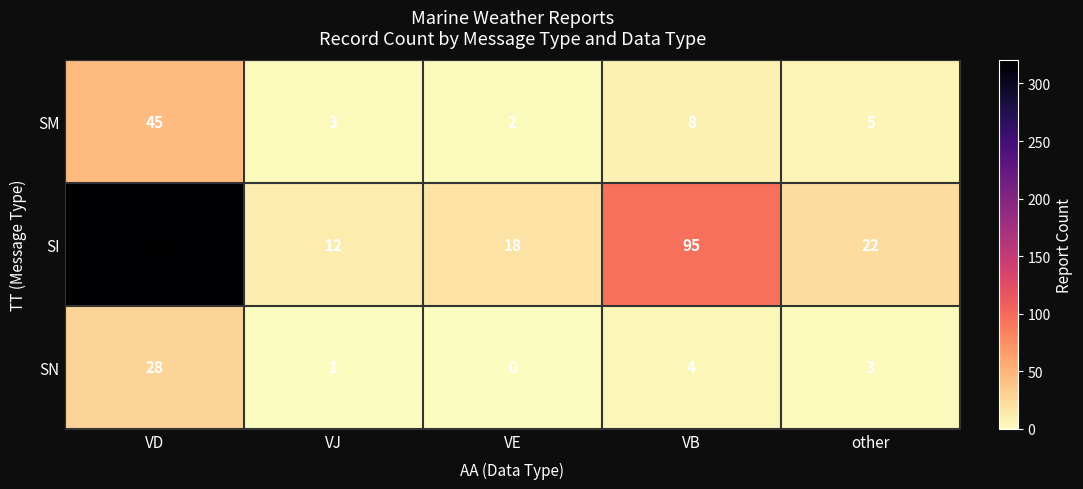

Where is SI nearest to the value 166?

VB